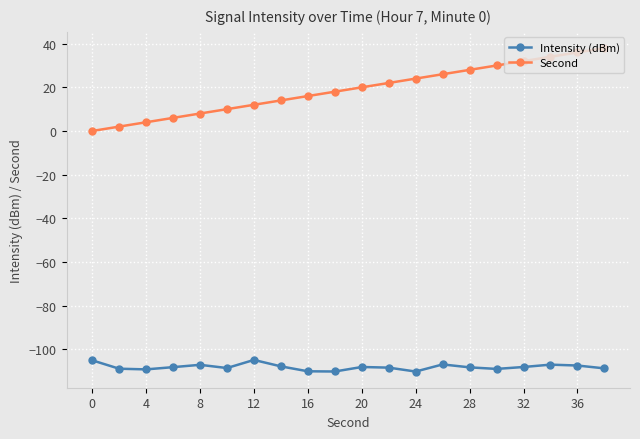

What is the difference between the second highest and second lowest values in the Second series?

34.0